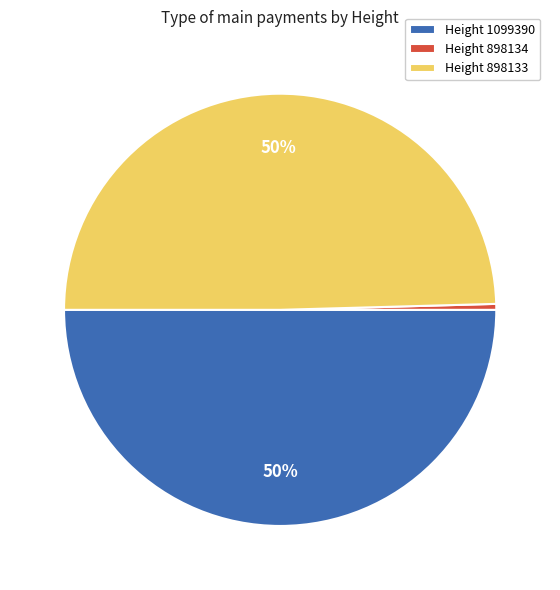

Count the number of slices in the pie.

3